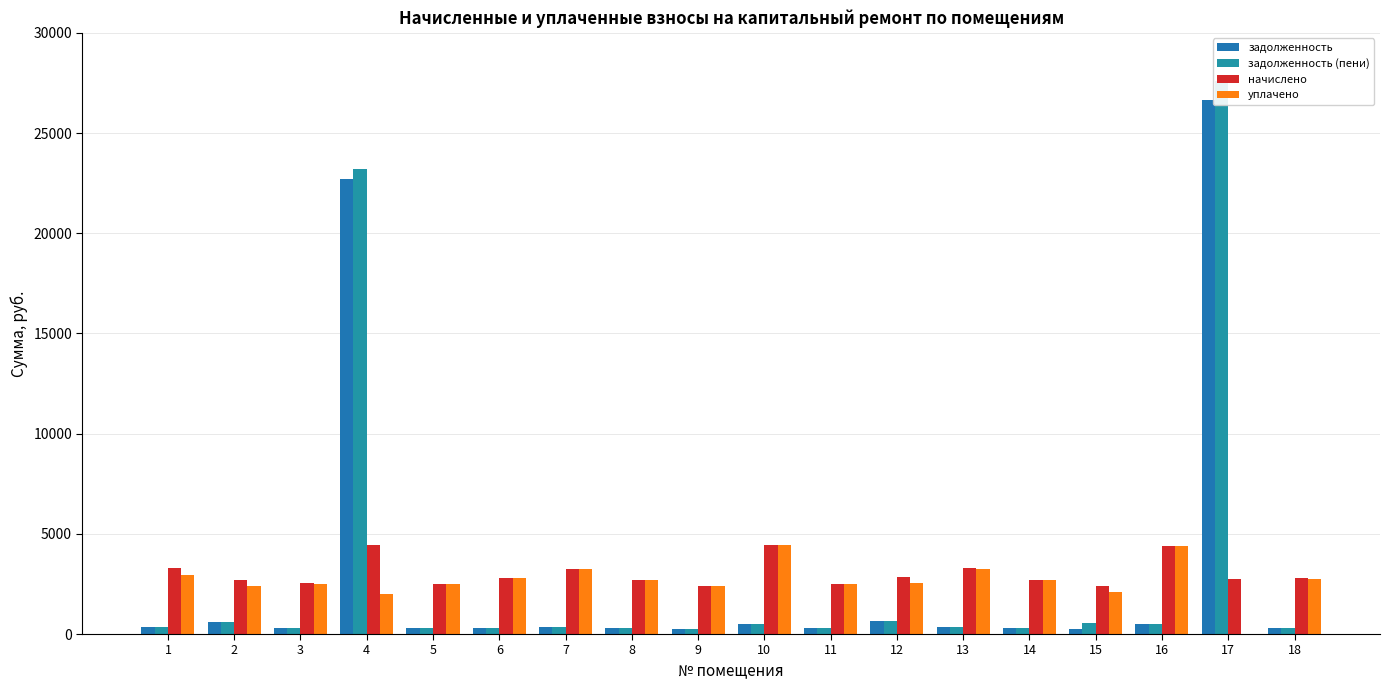

True or false: уплачено has a value of 3263.8 at 13.

True